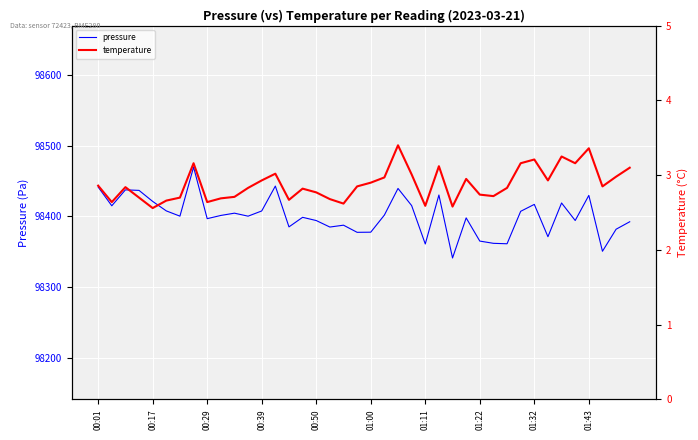

Rank the series at 35 from highest to lowest value.

pressure, temperature